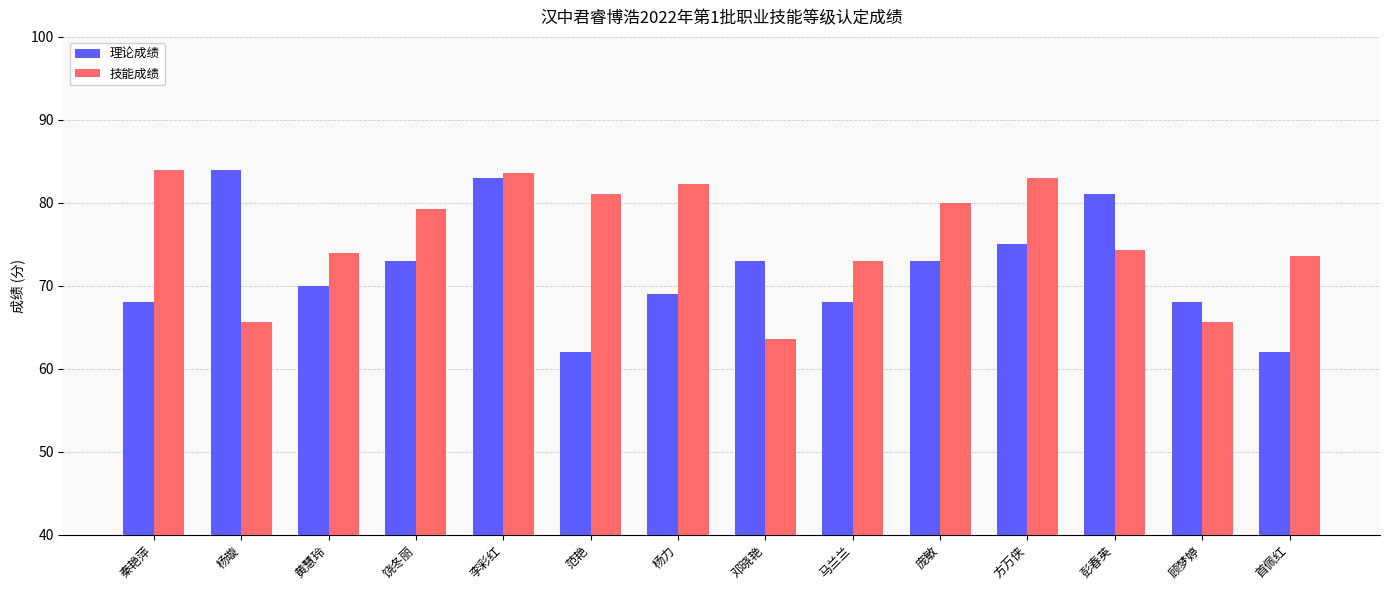

What is the sum of the 理论成绩 values at 方万侠 and 范艳?

137.0